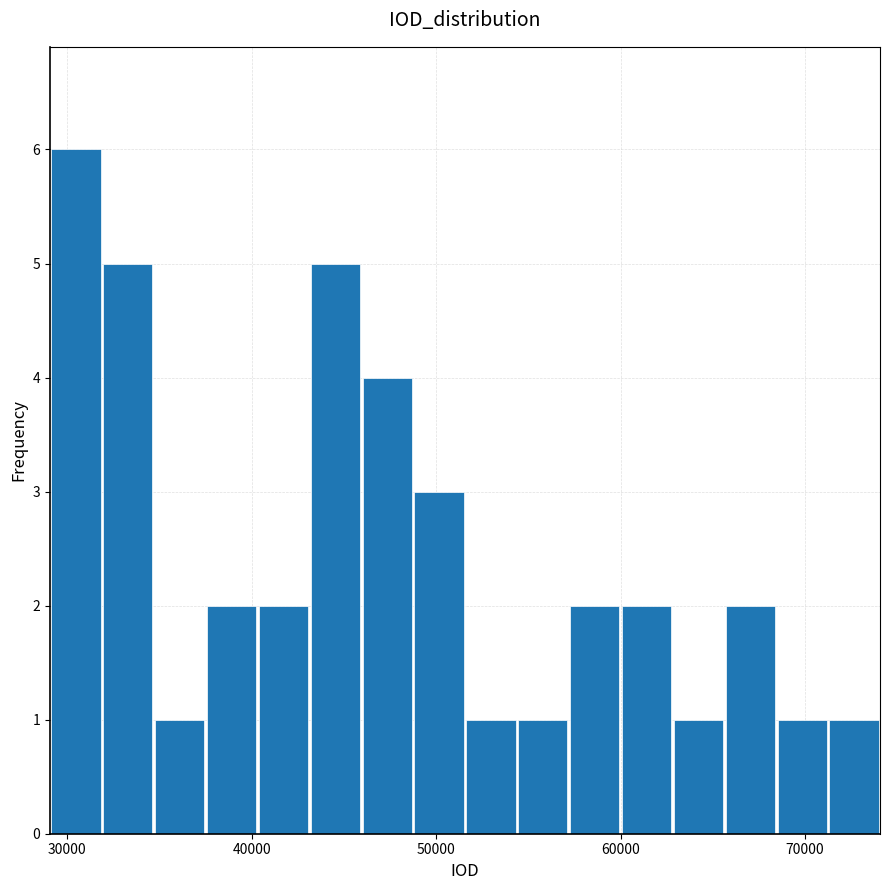

Around what value on the x-axis is the tallest bar? Give the approximate position of its centre, as read against the axis.

30000